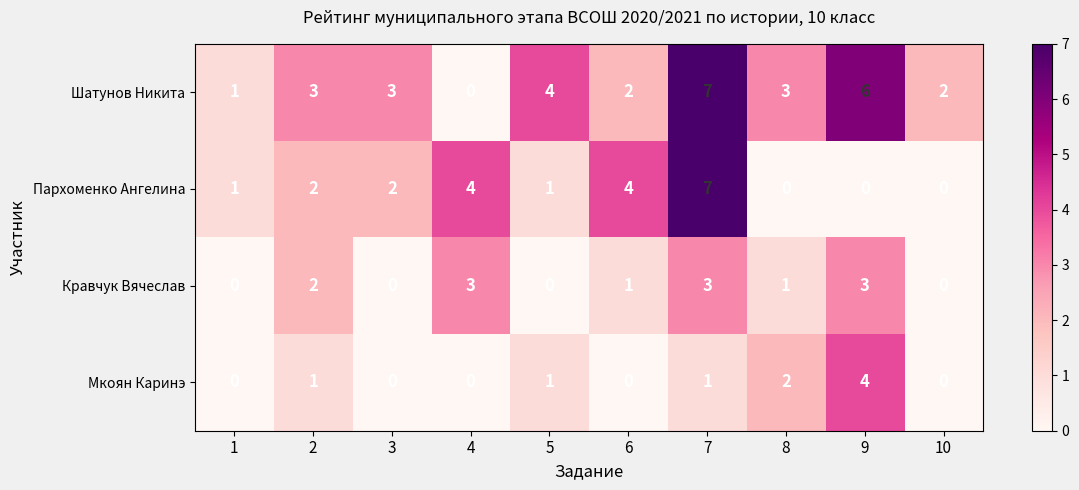

The Мкоян Каринэ series shows -2 at 10. True or false?

False